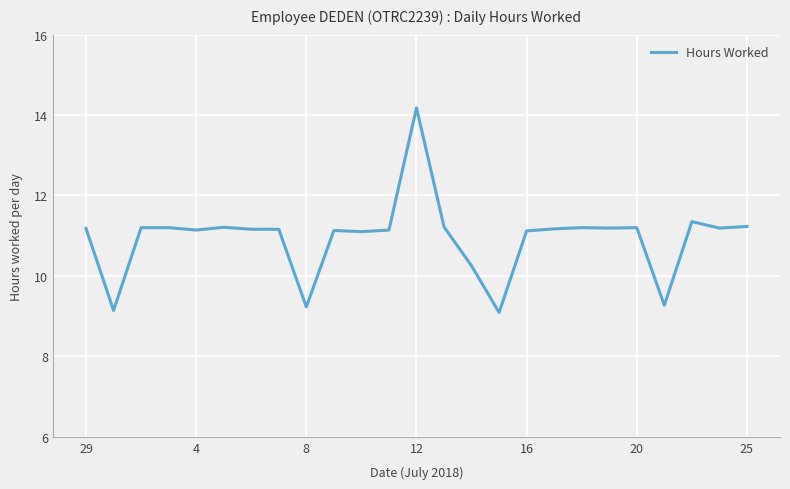

What is the smallest value displayed?

9.1